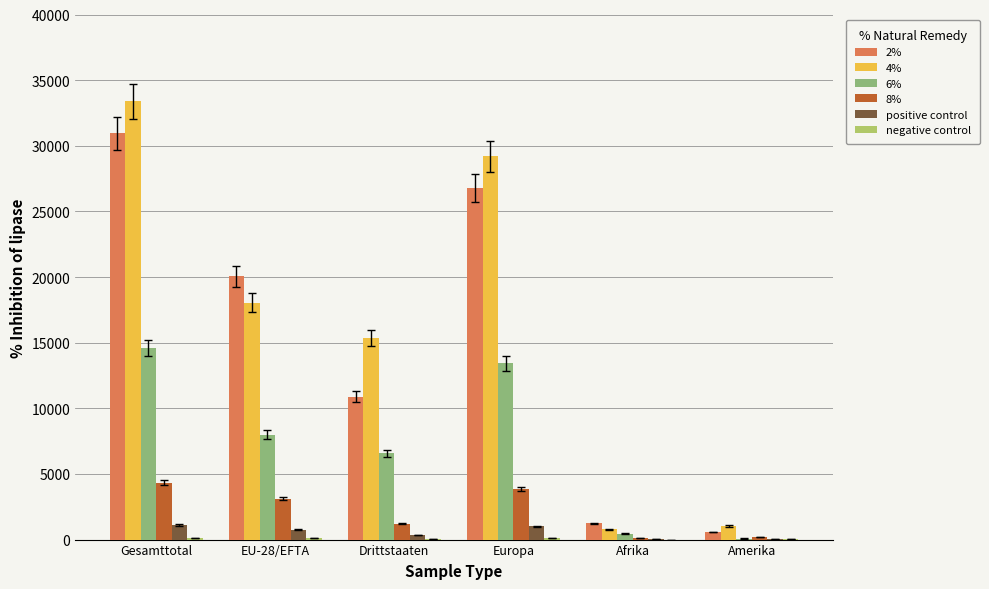

The 6% series shows 3770 at Drittstaaten. True or false?

False